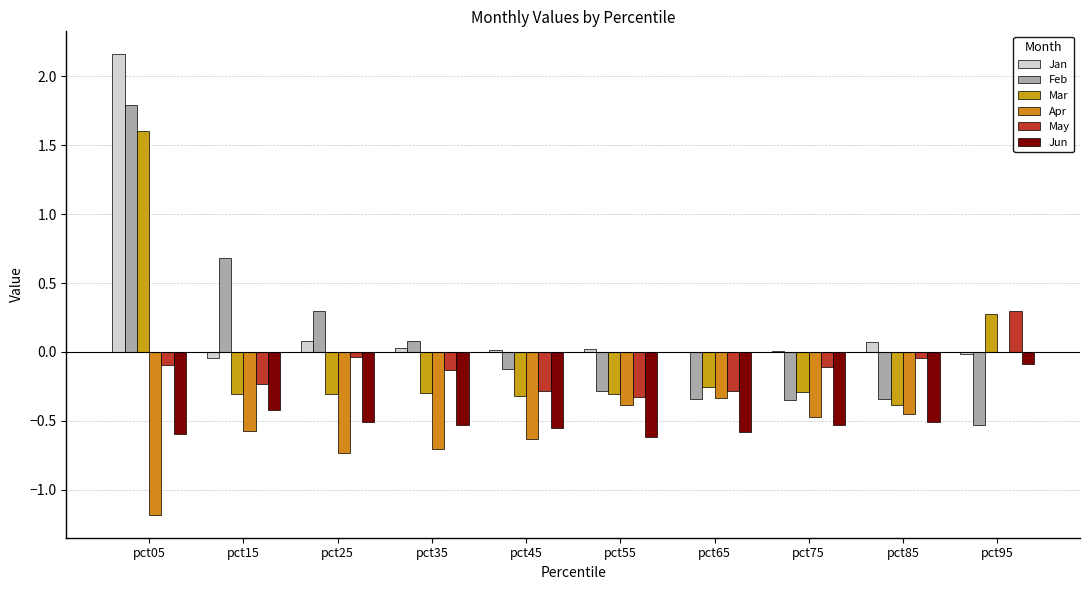

What is the sum of the Apr values at pct85 and pct25?

-1.2